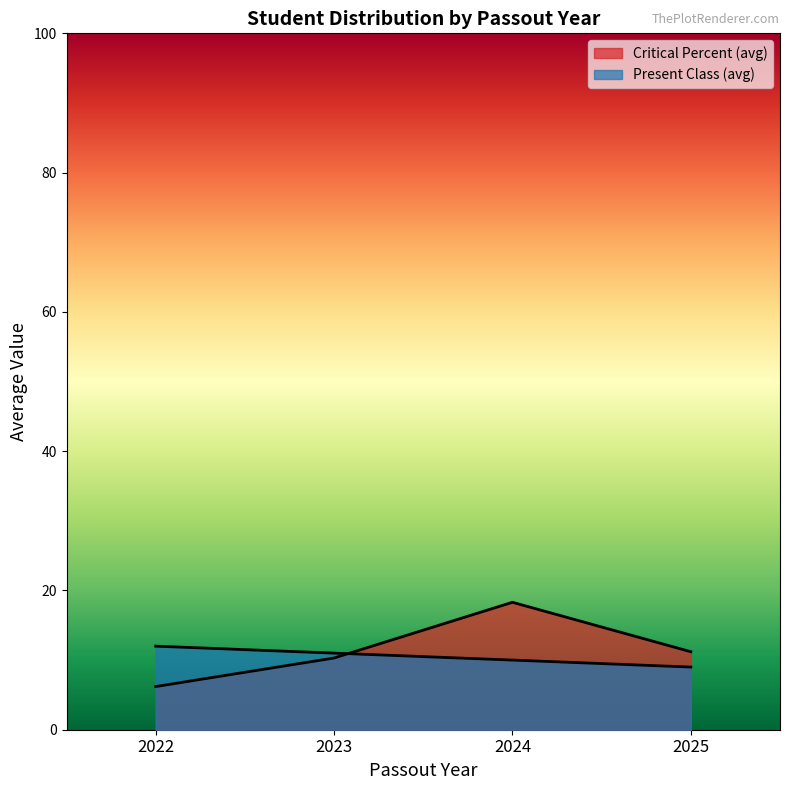

The Critical Percent (avg) series shows 15.0 at 2025. True or false?

False